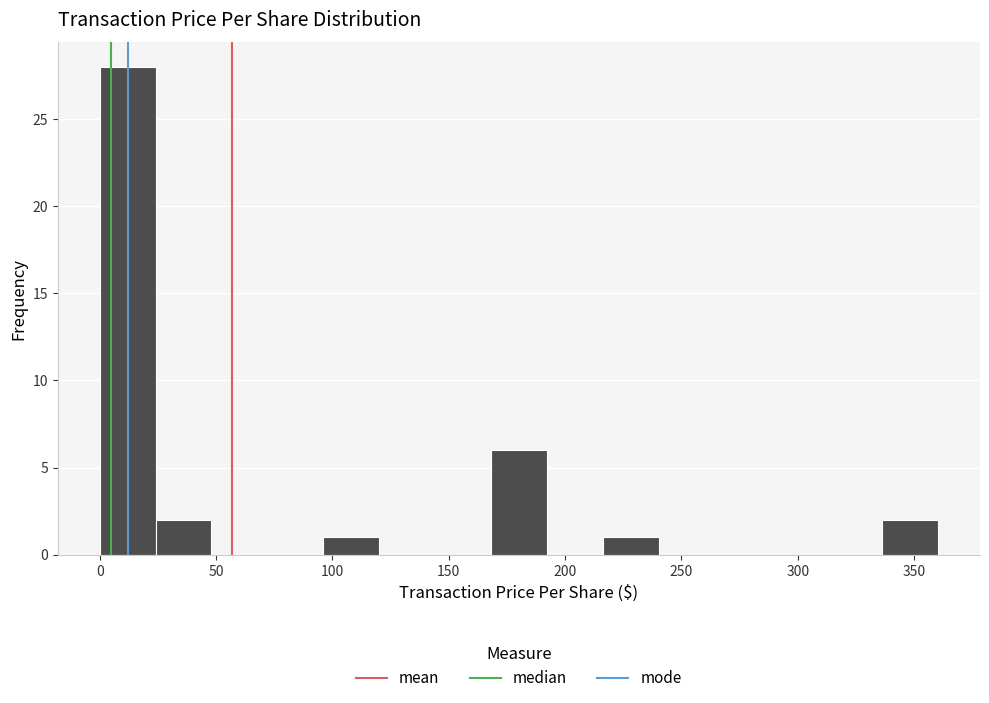

Reading left to right, transcribe this chart: for each bar, give the range it covers on the x-axis and its height. Neither the bar edges nor the heights are printed on the chart, so give them approximately, as read against the axes.

0 to 25: 28
25 to 50: 2
50 to 70: 0
70 to 95: 0
95 to 120: 1
120 to 145: 0
145 to 170: 0
170 to 190: 6
190 to 215: 0
215 to 240: 1
240 to 265: 0
265 to 290: 0
290 to 310: 0
310 to 335: 0
335 to 360: 2